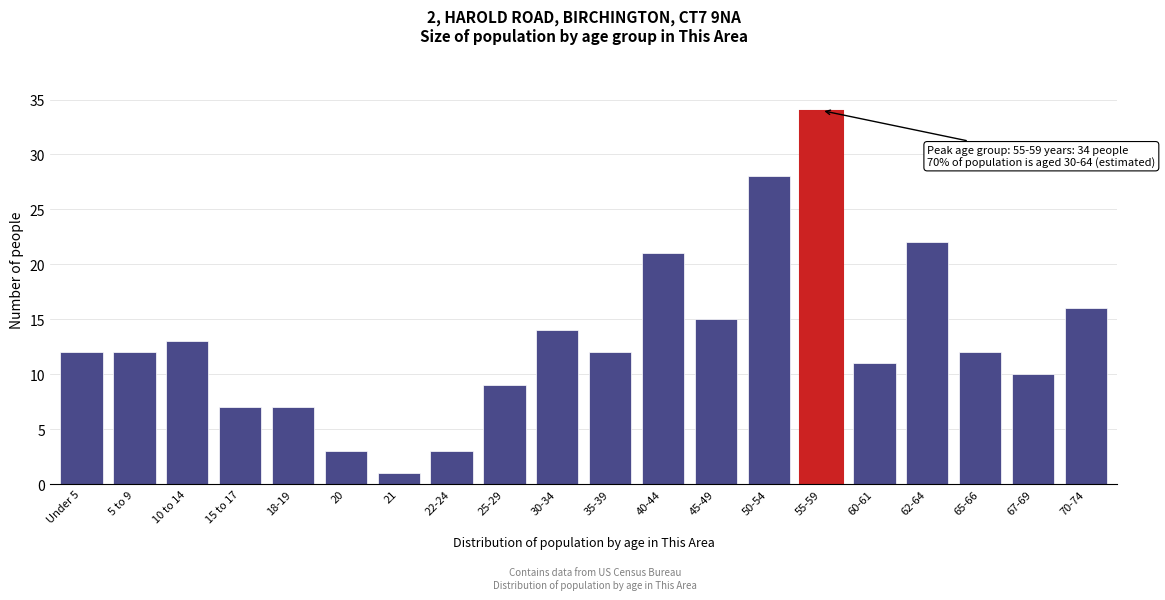

Reading right to left, what are all the values shown in this chart?

16	10	12	22	11	34	28	15	21	12	14	9	3	1	3	7	7	13	12	12